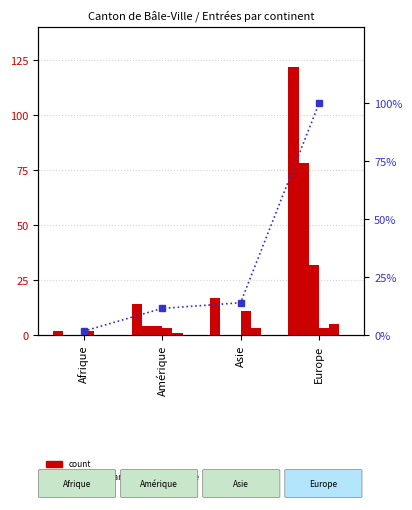

Which series changed the most between Amérique and Europe?

Total Entrées